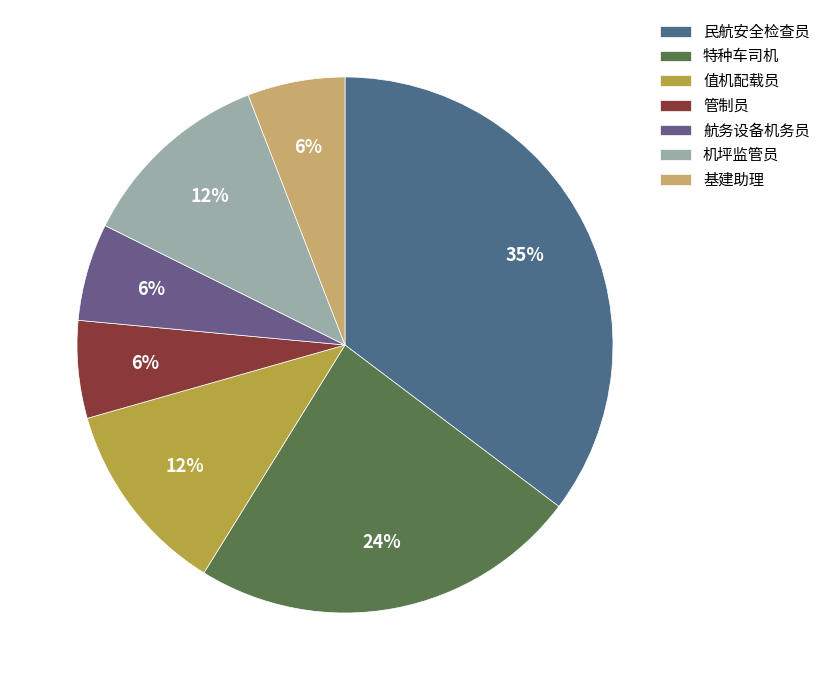

Does 特种车司机 account for over 50% of the chart?

No